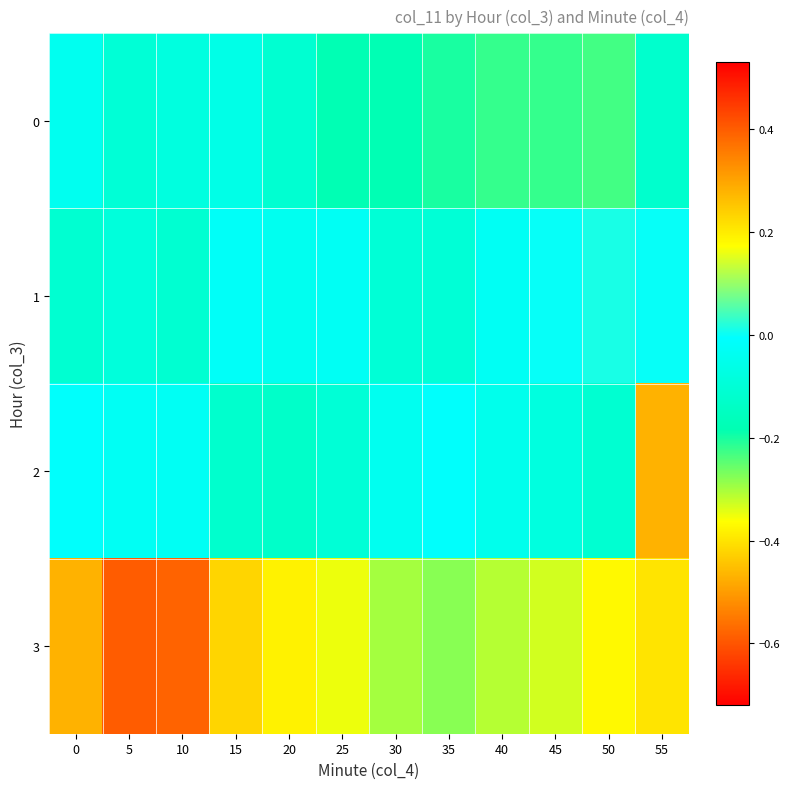

Between 50 and 10, which is larger?

10